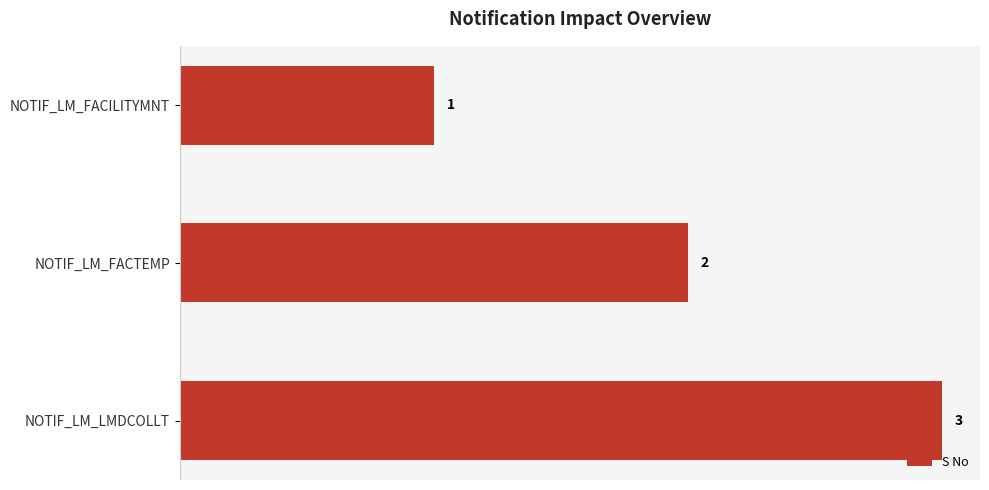

Which has a higher value, NOTIF_LM_FACILITYMNT or NOTIF_LM_LMDCOLLT?

NOTIF_LM_LMDCOLLT